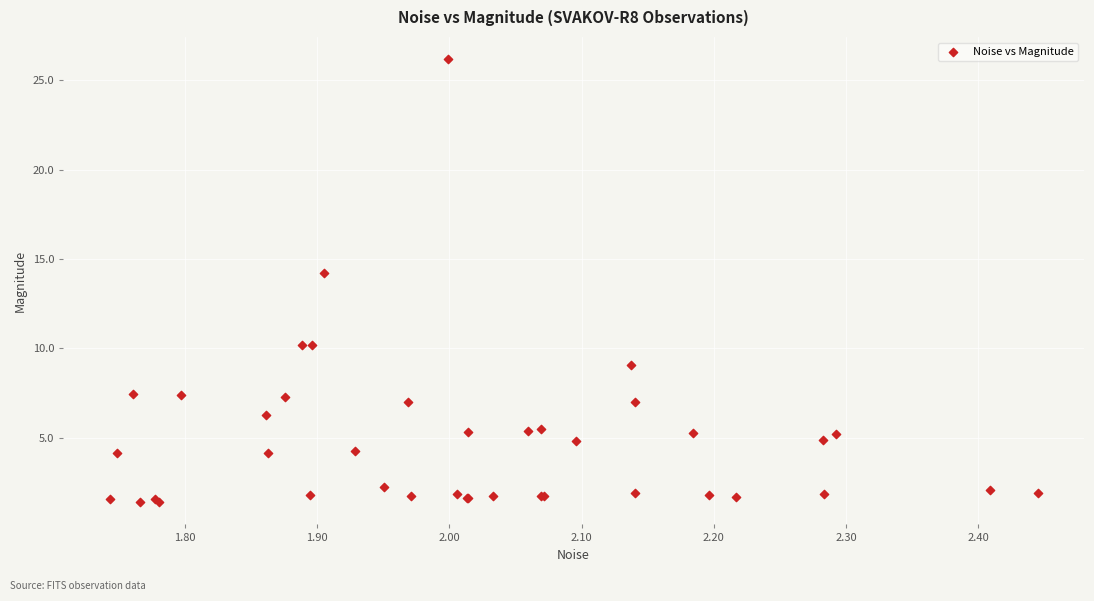

What Y value in the scatter plot is closest to 13?

14.2